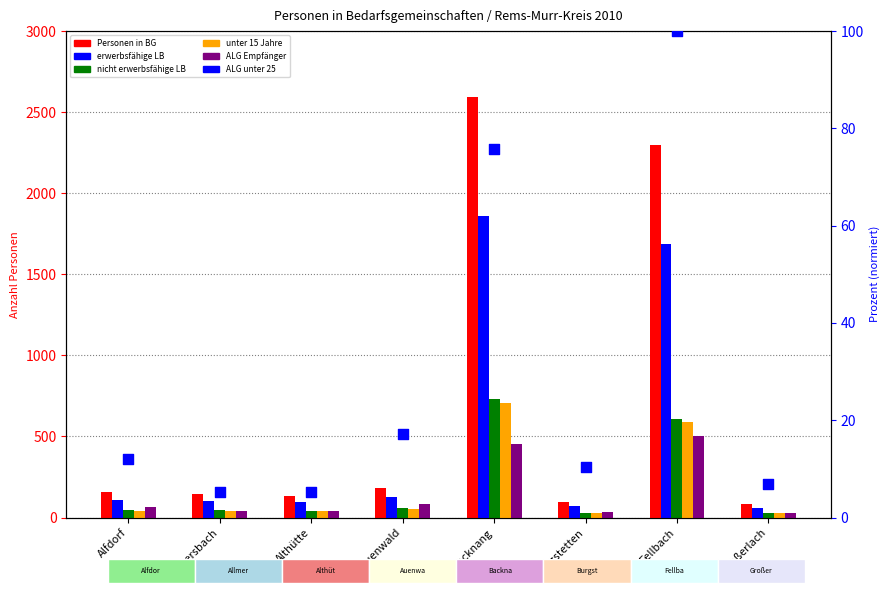

What are all the series names shown in the legend?

Personen in BG, erwerbsfähige LB, nicht erwerbsfähige LB, unter 15 Jahre, ALG Empfänger, ALG unter 25